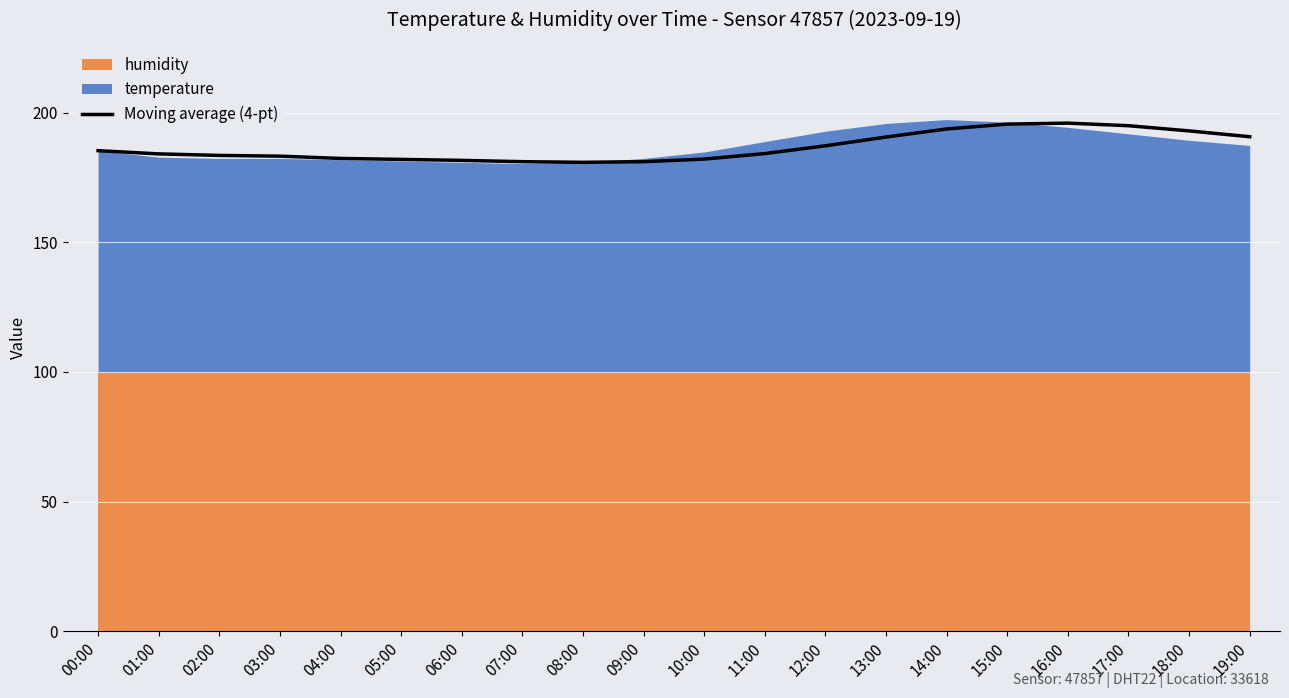

The Moving average (4-pt) series shows 264.2 at 00:00. True or false?

False